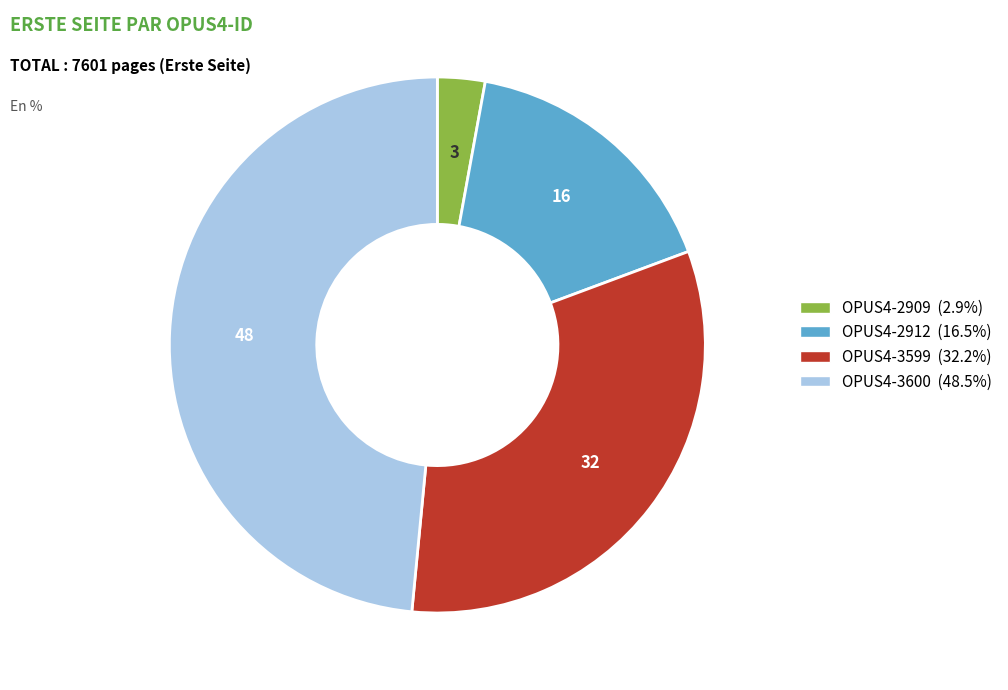

Which slice is the largest?

OPUS4-3600